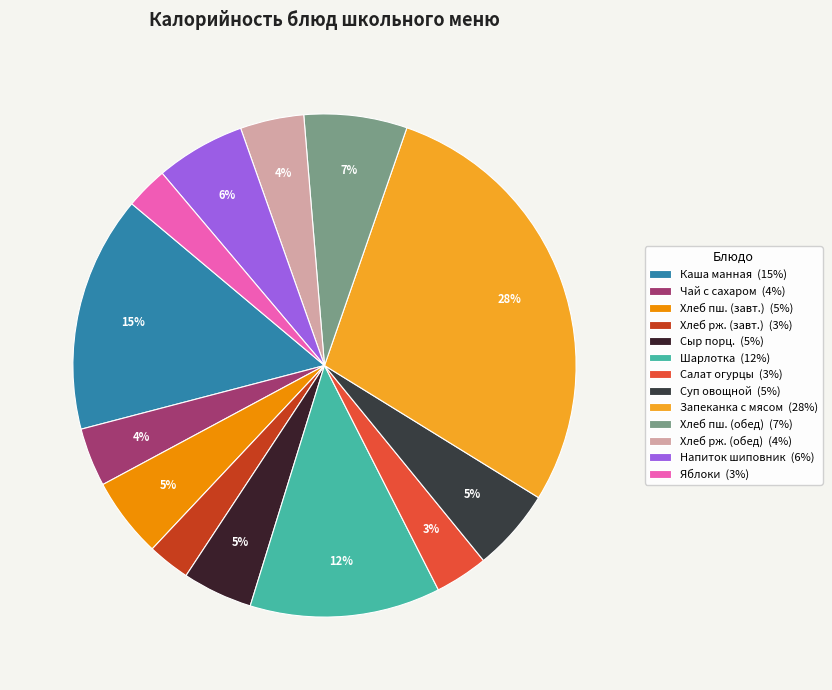

Does any single category account for the majority?

No